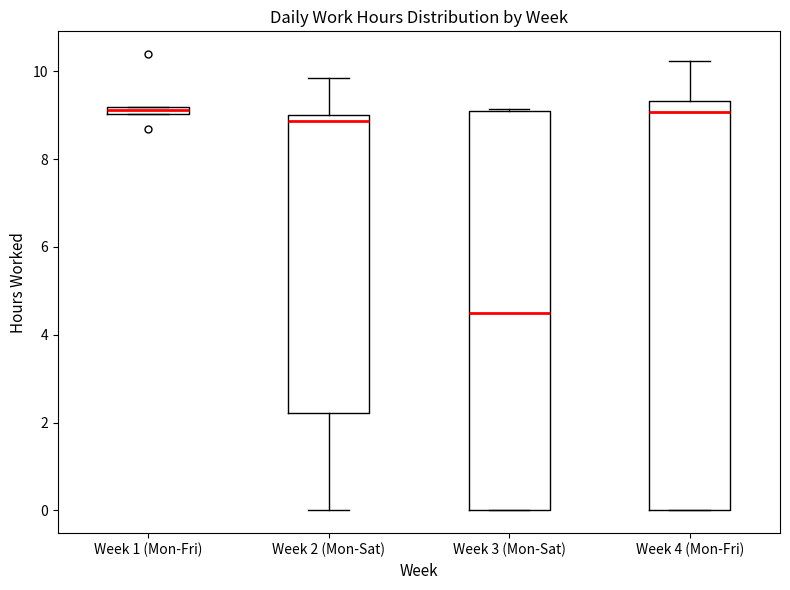

Where does the median line of the box for Week 4 (Mon-Fri) sit on the y-axis? The values are not printed on the chart, so give them approximately, as read against the axis.

9.0